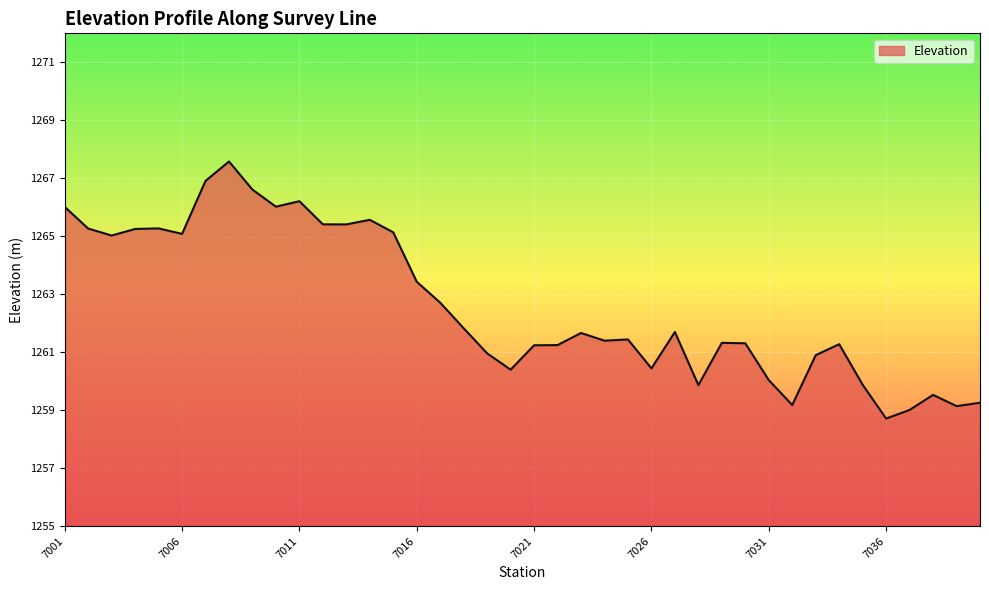

What is the smallest value displayed?

1258.7